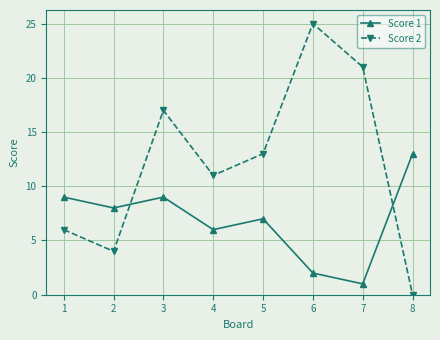

Rank the series by their maximum value, from lowest to highest.

Score 1, Score 2